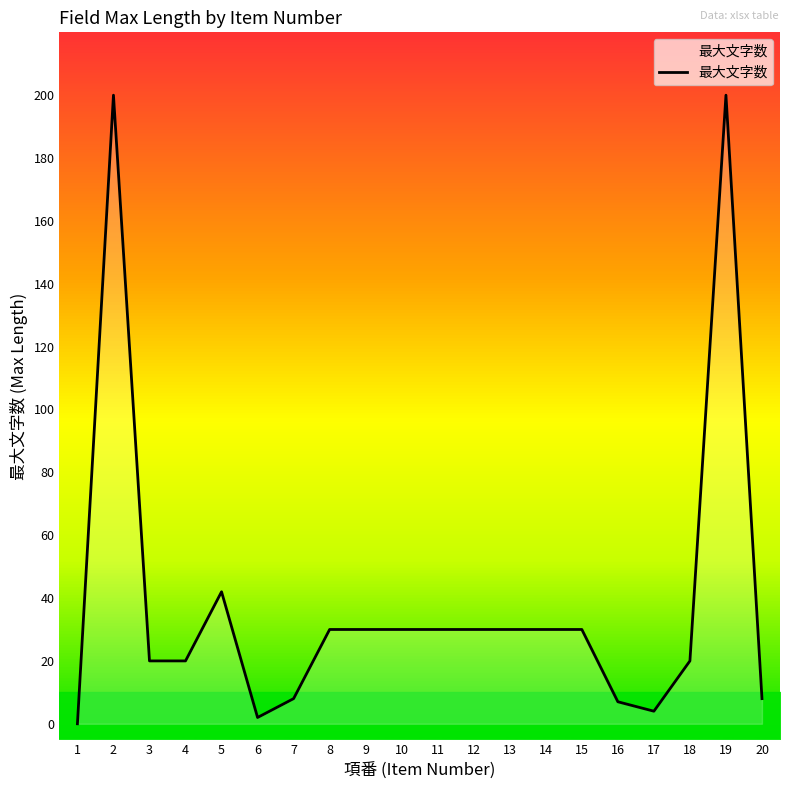

Reading left to right, what are all the values shown in this chart?

1=0	2=200	3=20	4=20	5=42	6=2	7=8	8=30	9=30	10=30	11=30	12=30	13=30	14=30	15=30	16=7	17=4	18=20	19=200	20=8